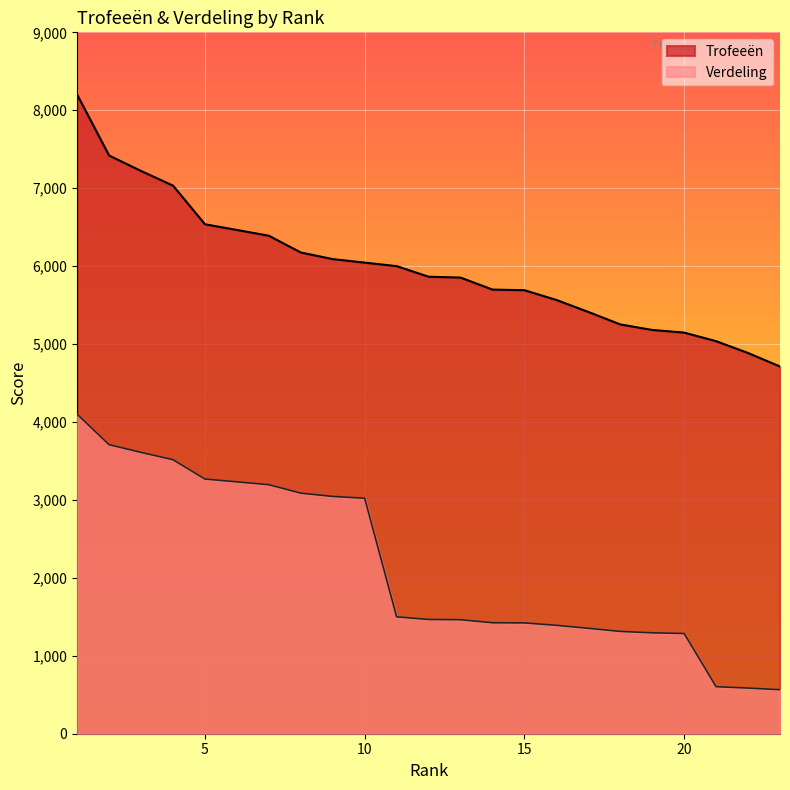

How many categories are shown in the chart?

23